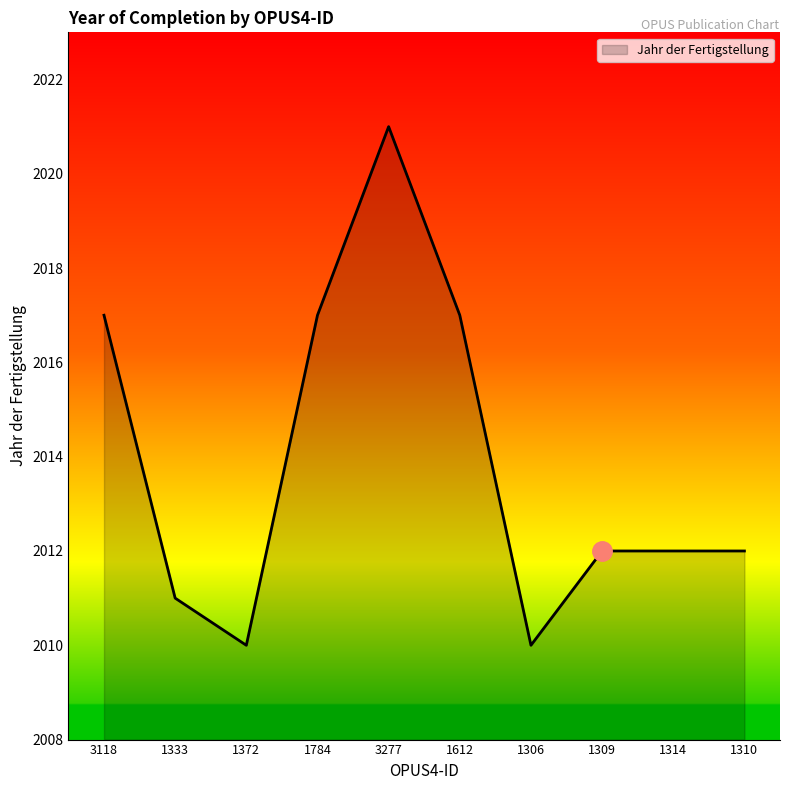

Which has a higher value, 1612 or 1314?

1612